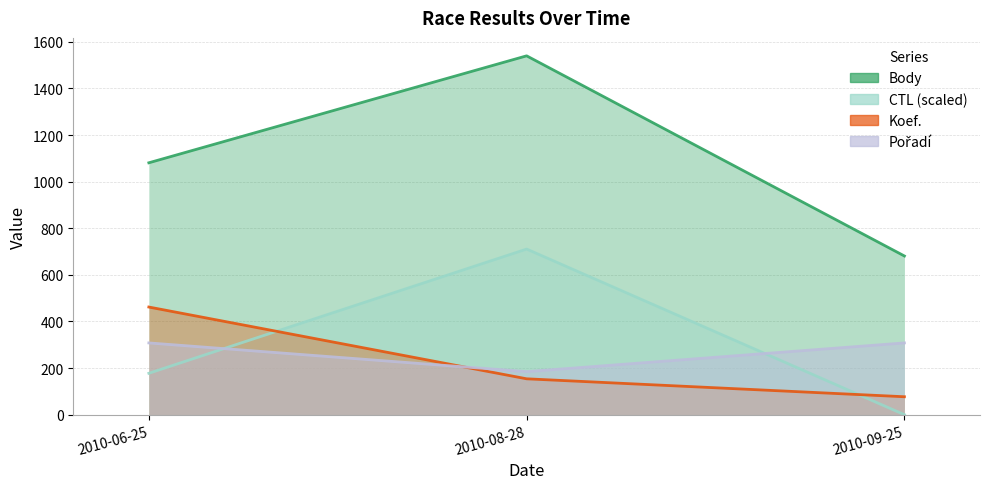

Reading left to right, extract all data points from this chart.

Body: 1081.0	1540.0	681.0
CTL: 177.7	710.8	0.0
Koef.: 462.0	154.0	77.0
Pořadí: 308.0	184.8	308.0